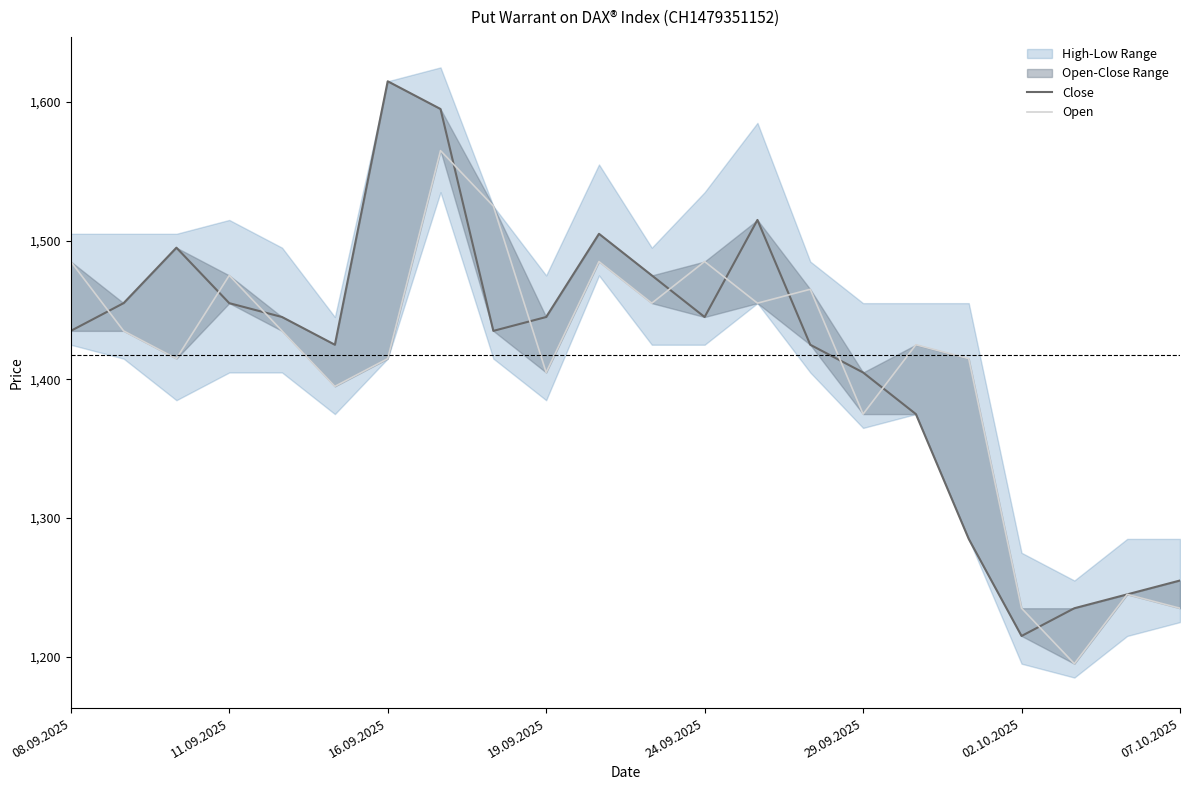

Count the number of categories in the chart.

22